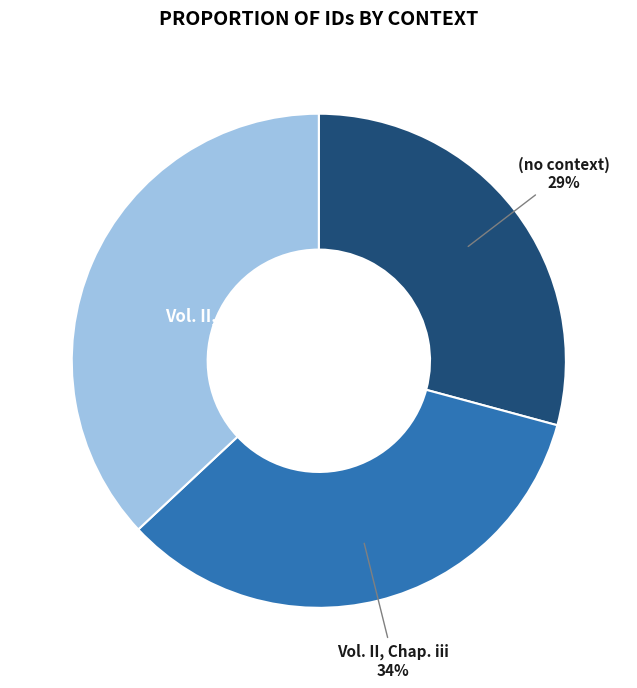

To the nearest percent, what is the combined percentage of (no context) and Vol. II, Chap. xxxiv?

66%